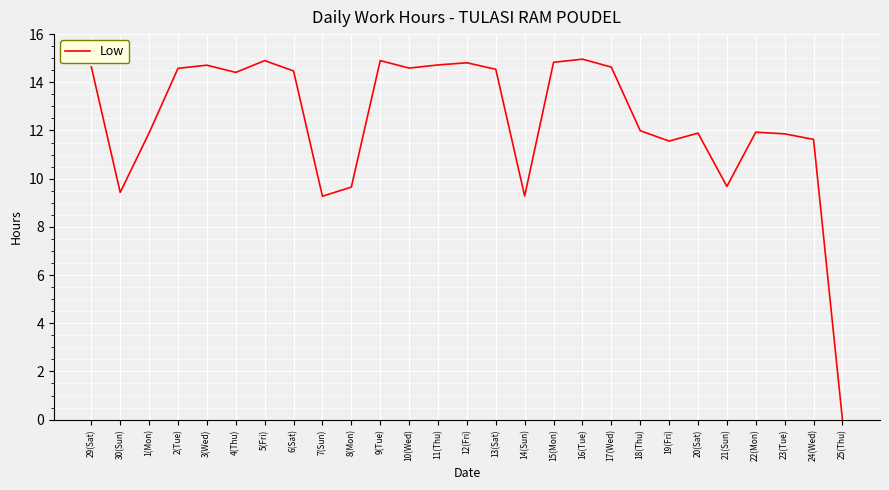

What value does the data have at 7(Sun)?

9.3